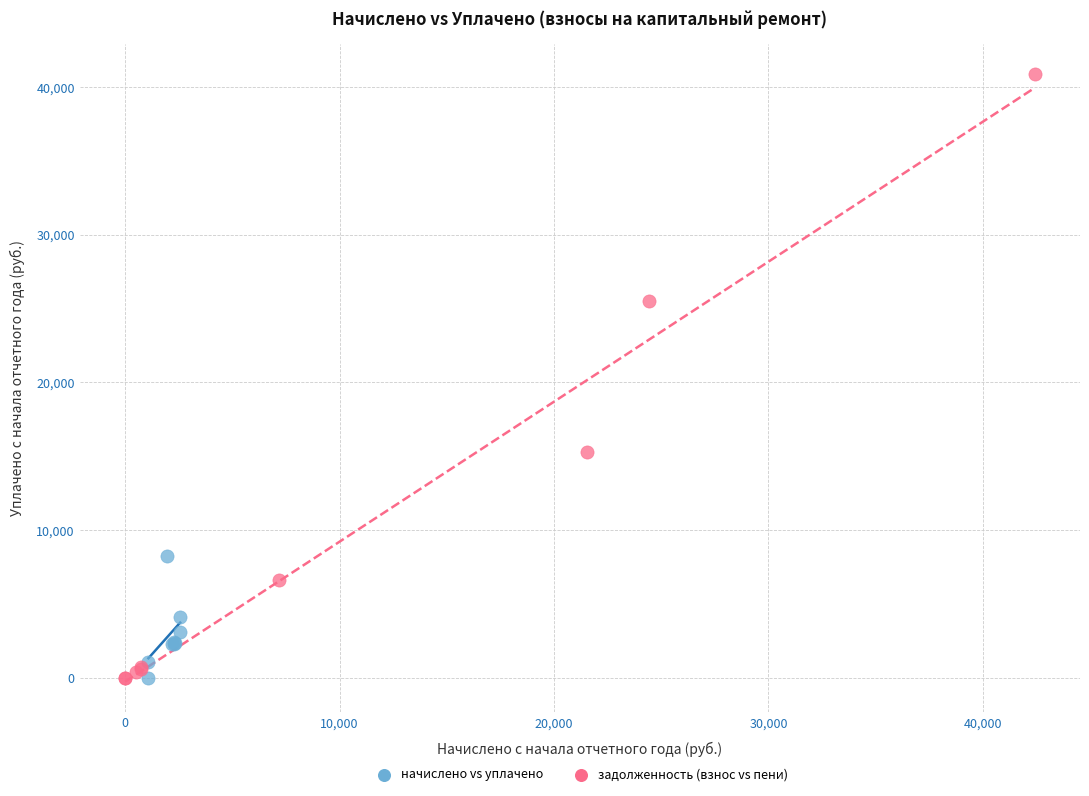

What are all the series names shown in the legend?

начислено vs уплачено, задолженность (взнос vs пени)